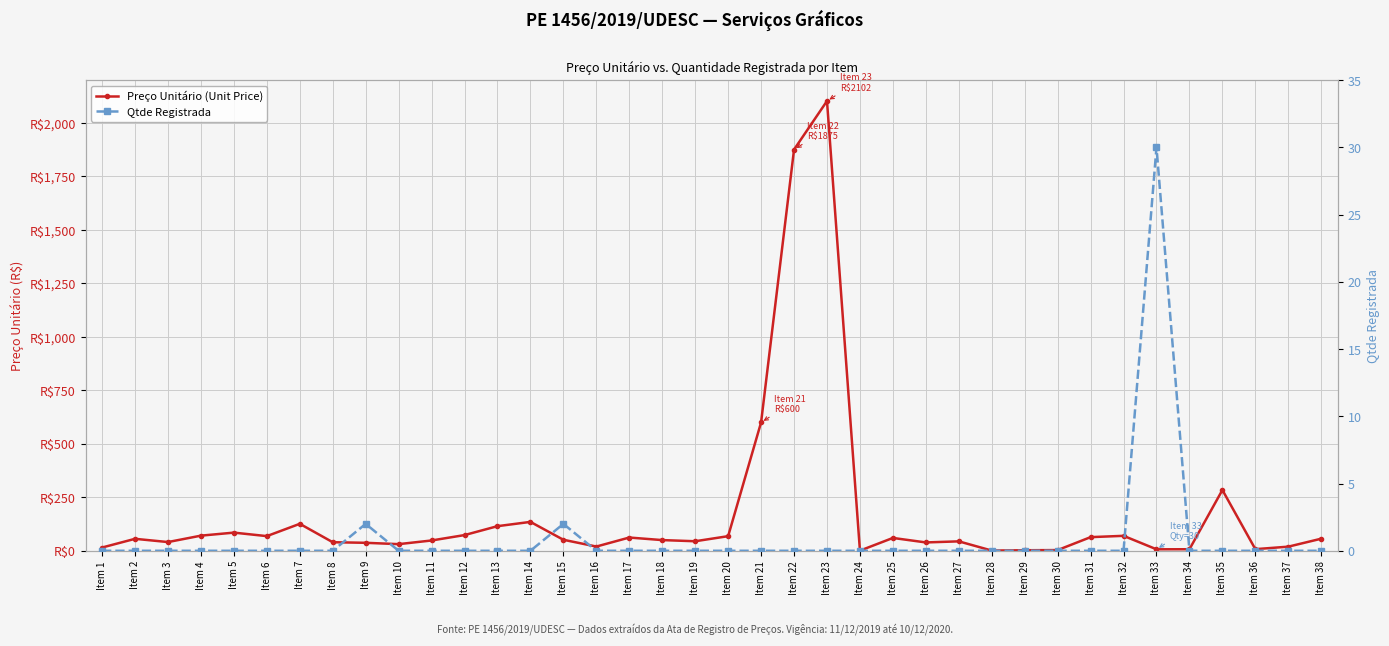

At which category does Preço Unitário (Unit Price) reach its first local peak?

Item 2